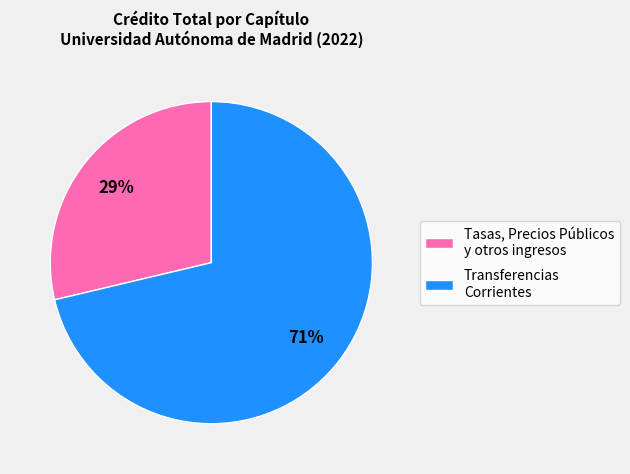

Combined, do Tasas, Precios Públicos y otros ingresos and Transferencias Corrientes account for over 50%?

Yes